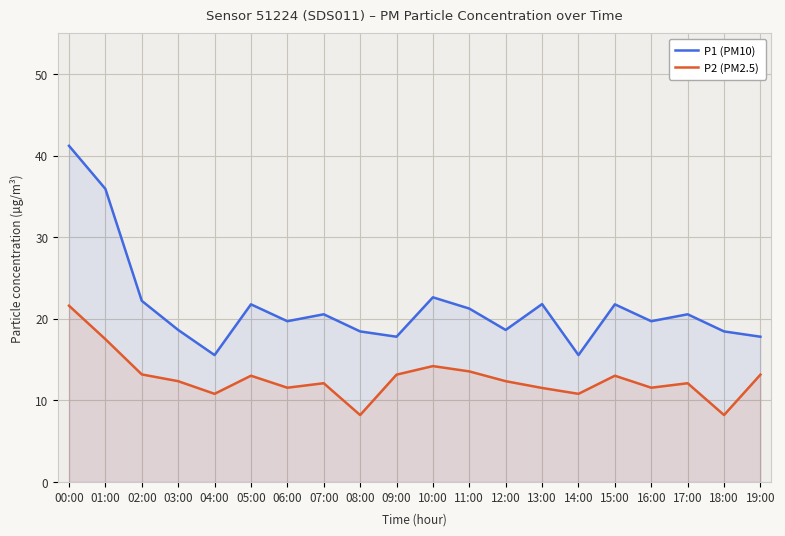

Rank the series at 17:00 from lowest to highest value.

P2 (PM2.5), P1 (PM10)